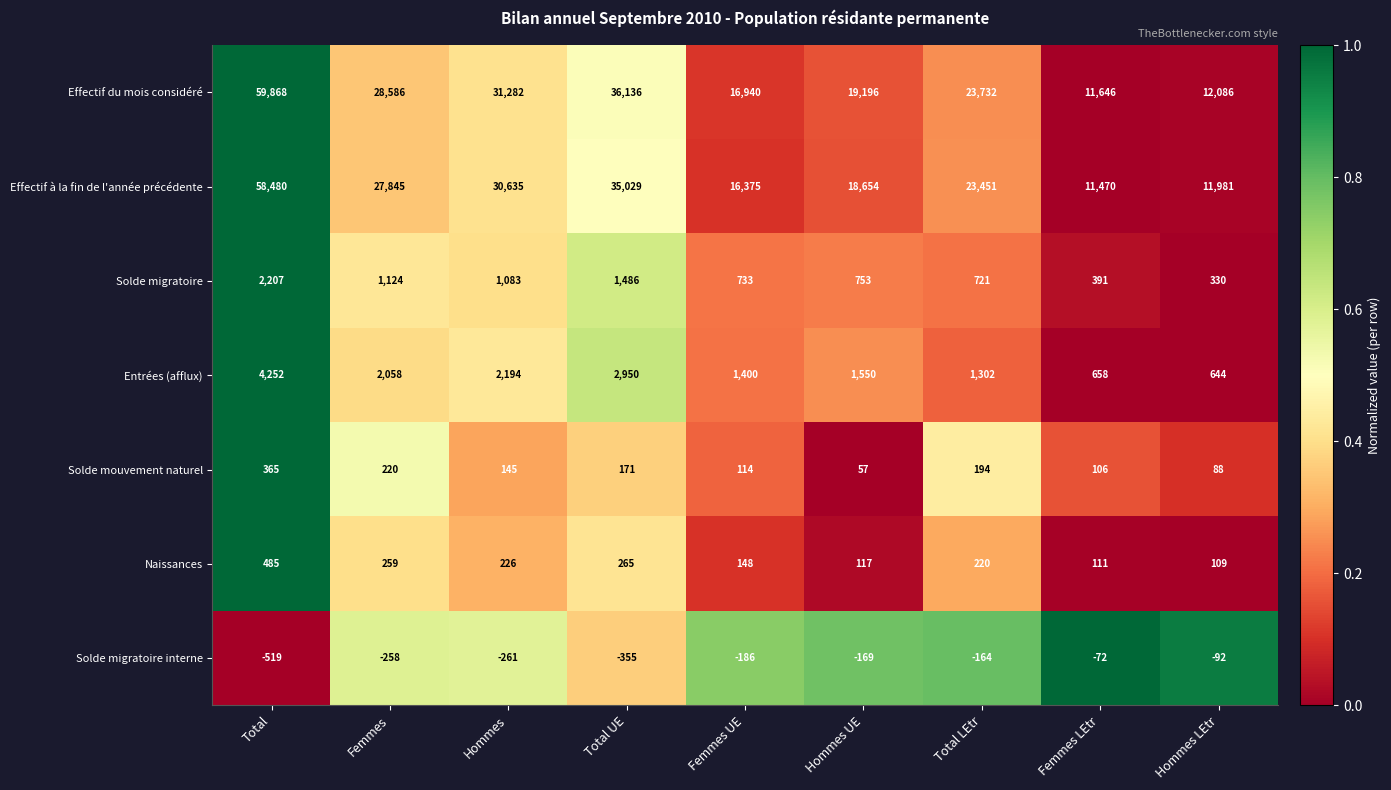

What is the total value across all series at Total LEtr?

49456